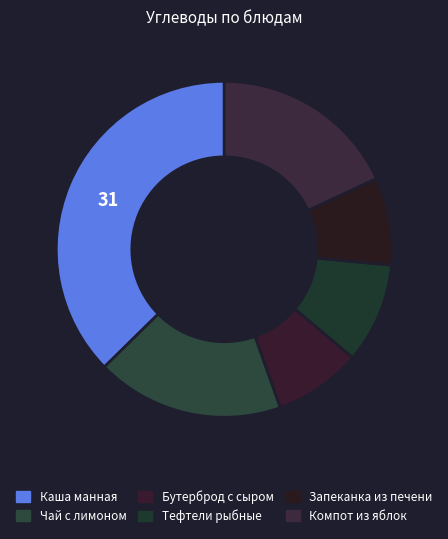

To the nearest percent, what is the difference between the Чай с лимоном and Запеканка из печени slice percentages?

10%